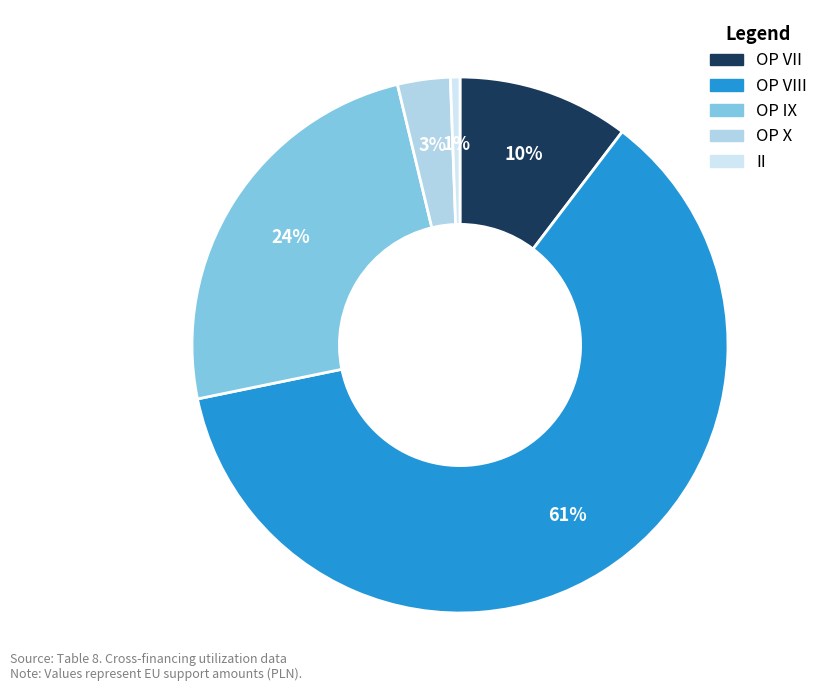

How many slices are in this pie chart?

5